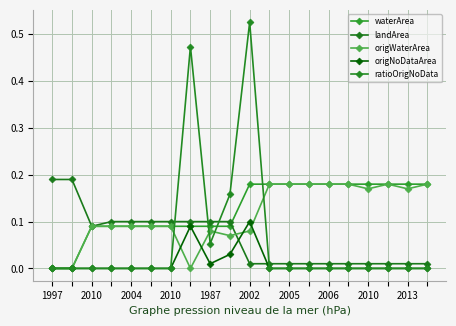

What are all the series names shown in the legend?

waterArea, landArea, origWaterArea, origNoDataArea, ratioOrigNoData